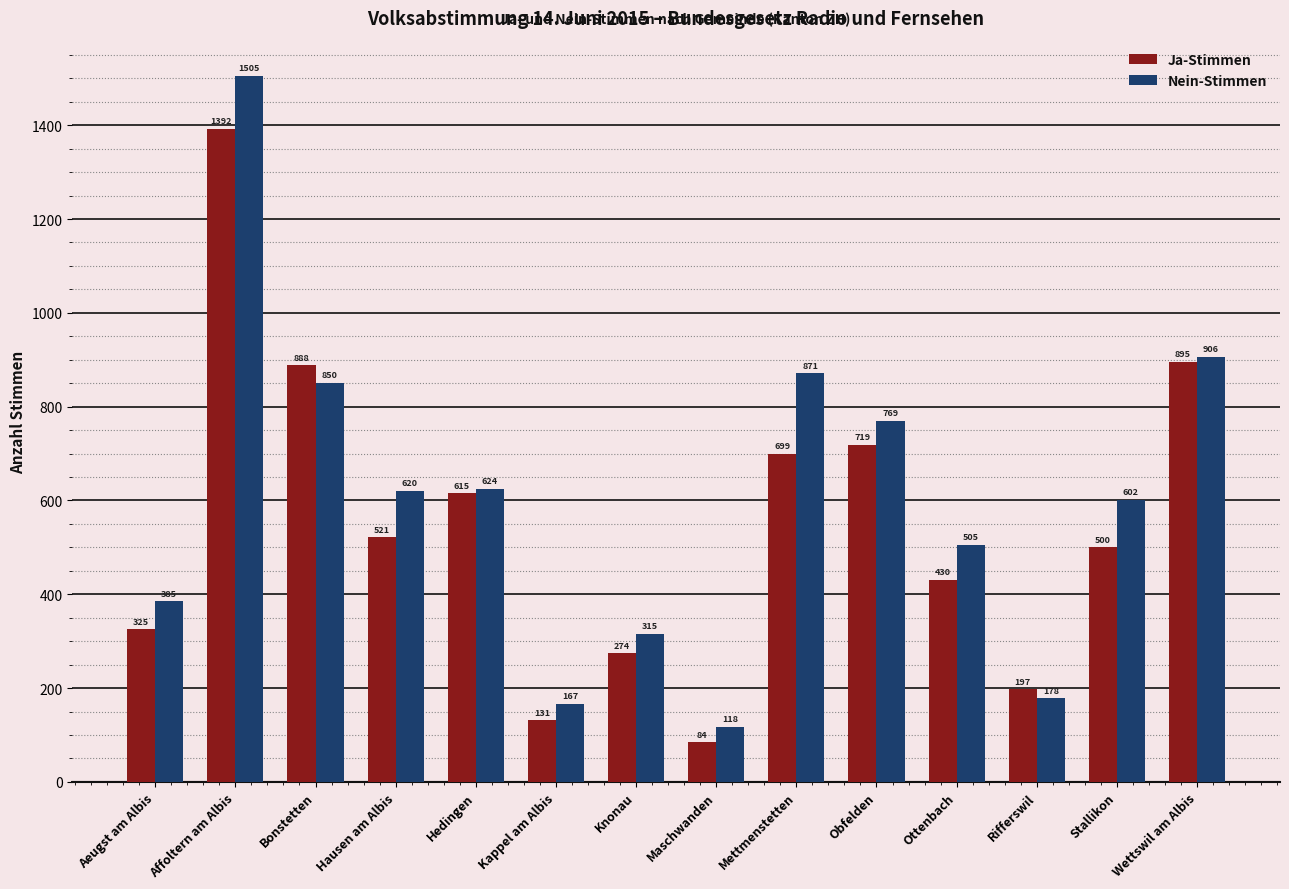

Is it true that Ja-Stimmen equals 699 at Mettmenstetten?

True